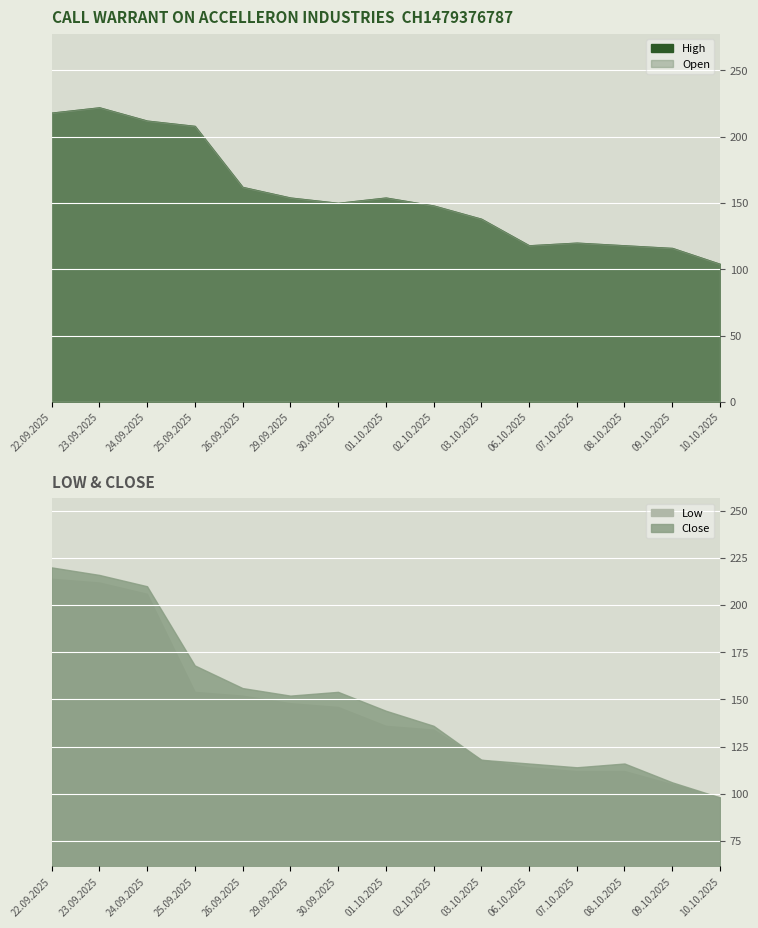

True or false: Low and High intersect in this chart.

False